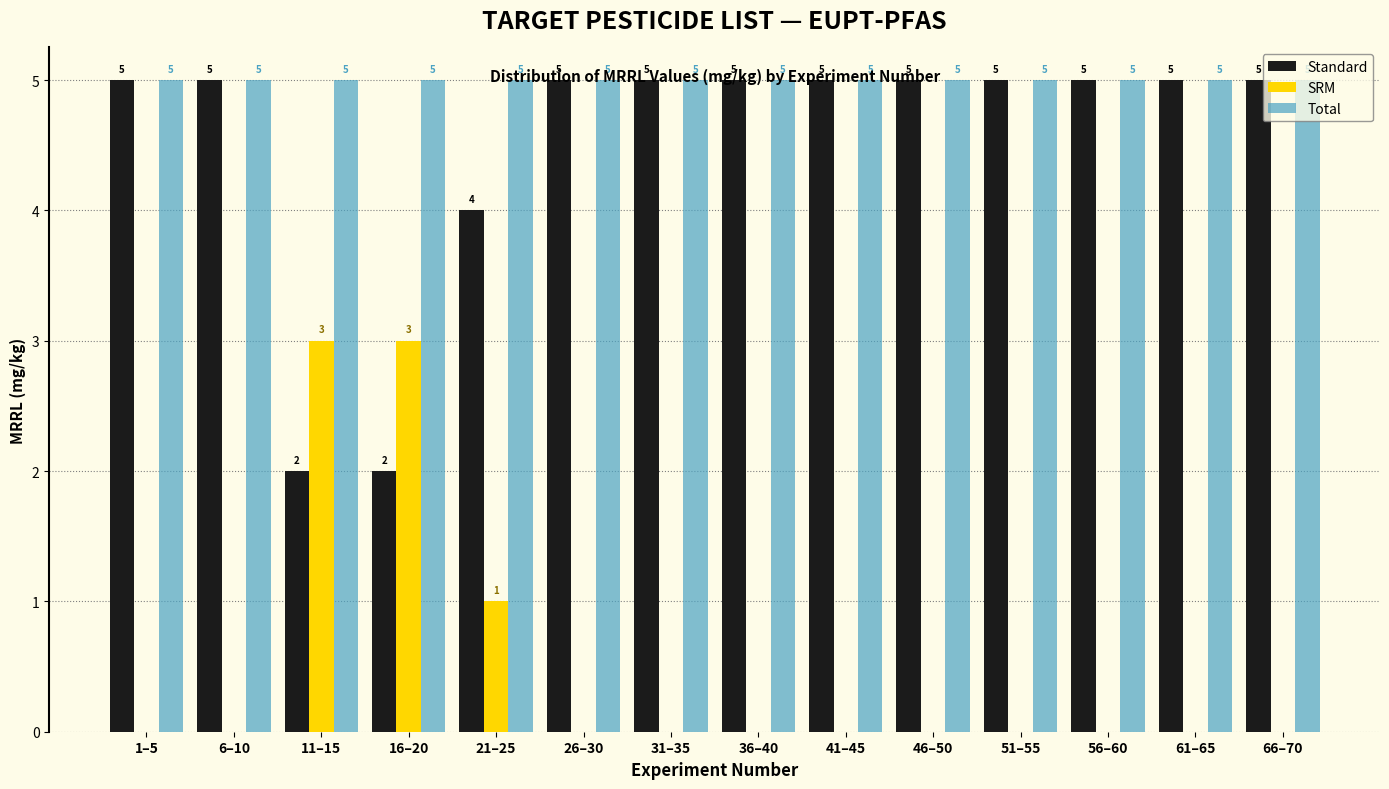

Is the value of SRM at 11–15 greater than the value of Standard at 36–40?

No